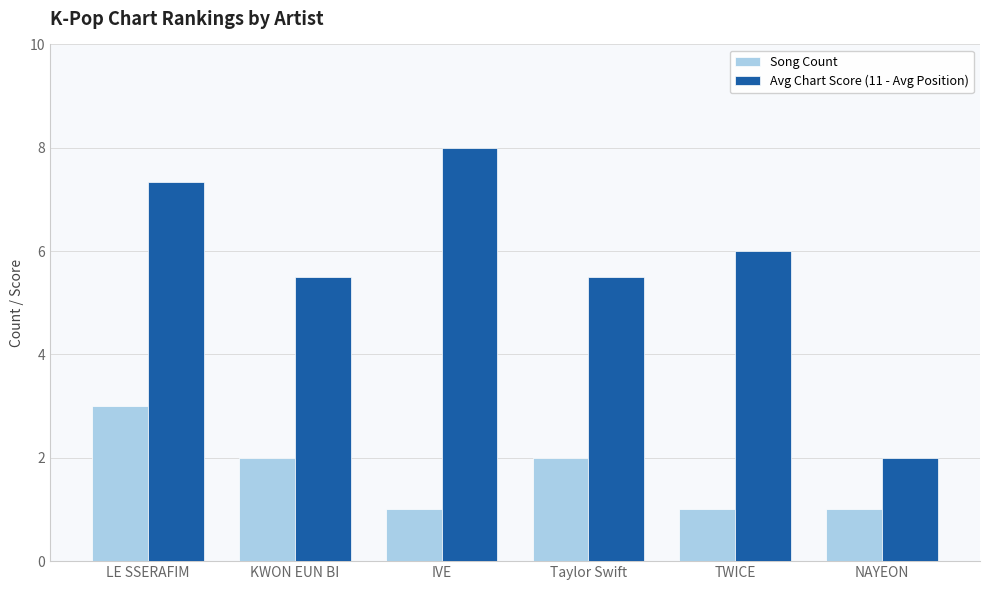

Which category has the highest value in the Song Count series?

LE SSERAFIM